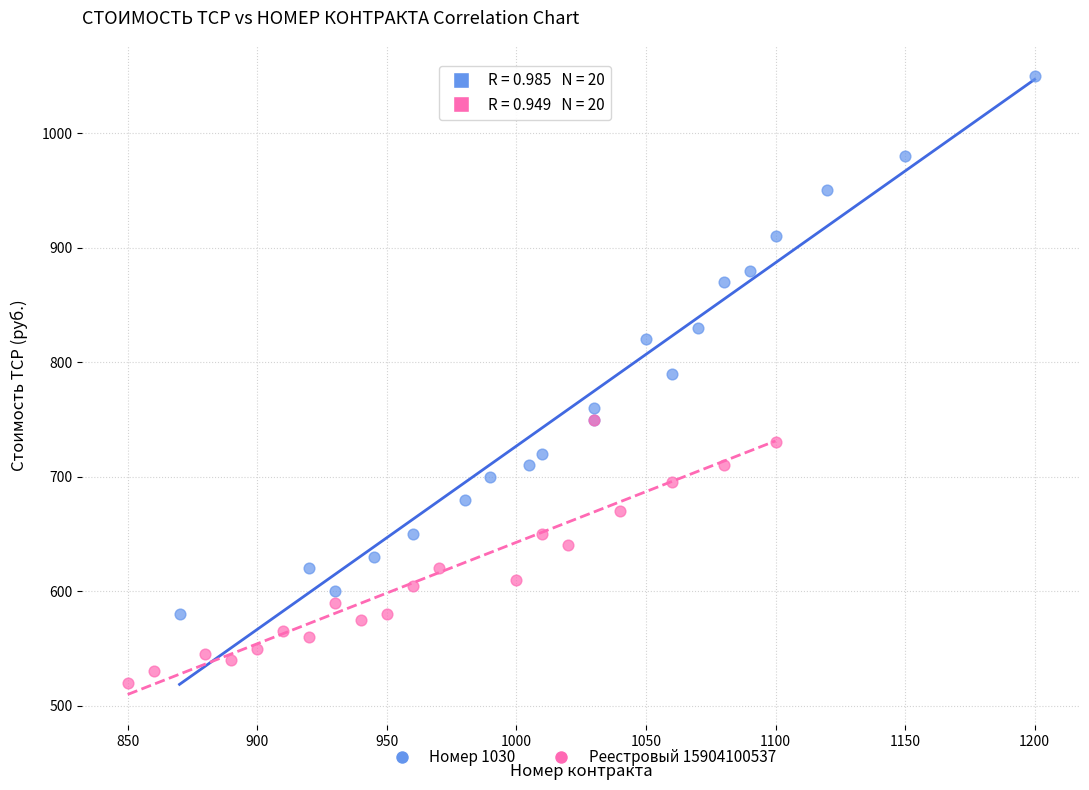

Which series has the widest spread of Y values?

Номер 1030